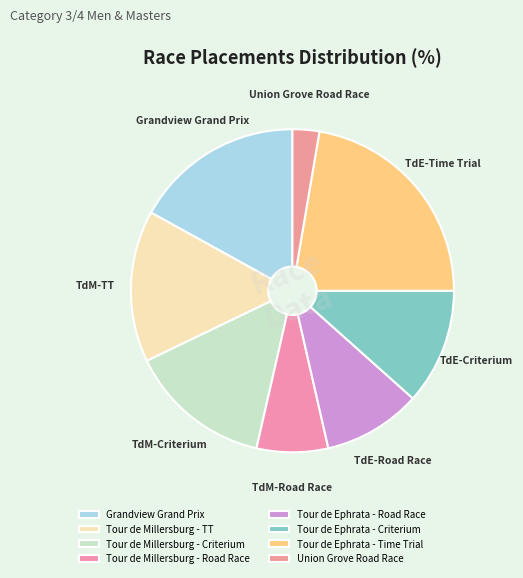

Approximately how many times larger is the value at Grandview Grand Prix compared to Tour de Millersburg - Road Race?

2.4